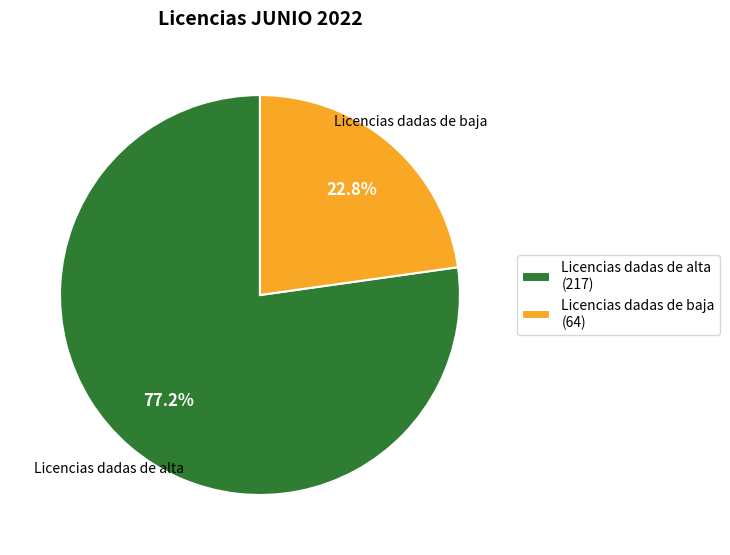

Which slice represents more than half of the pie?

Licencias dadas de alta